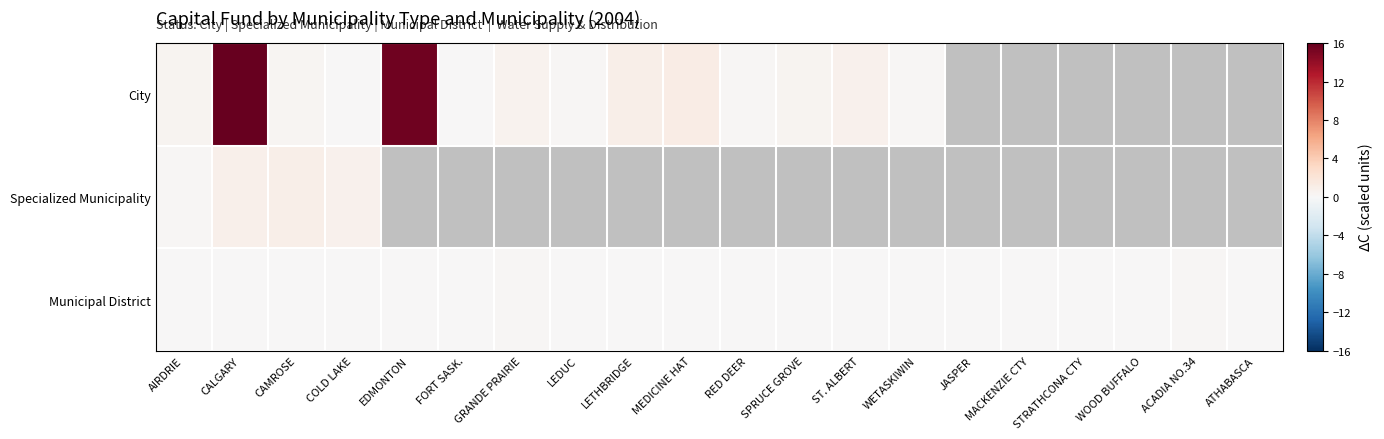

What is the maximum value for City?

16.0